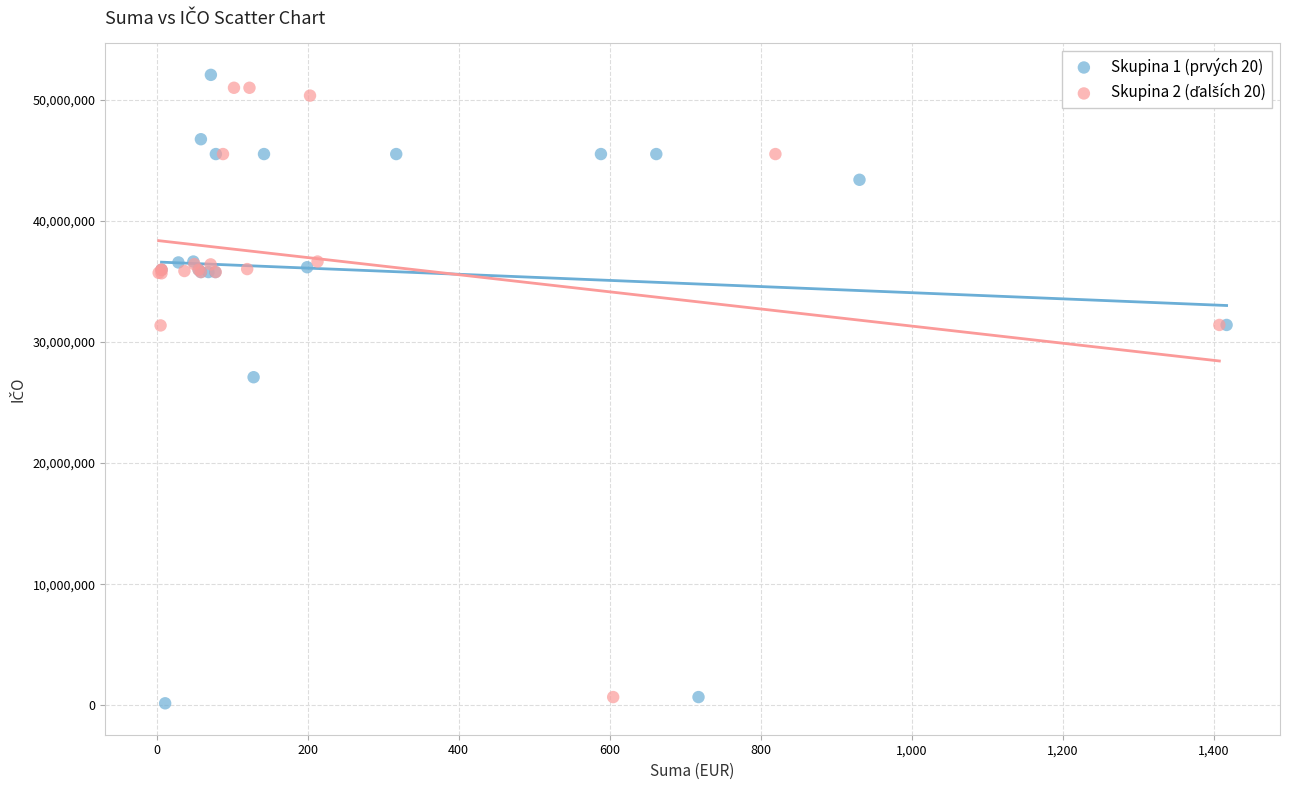

Which series reaches the minimum Y coordinate?

Skupina 1 (prvých 20)